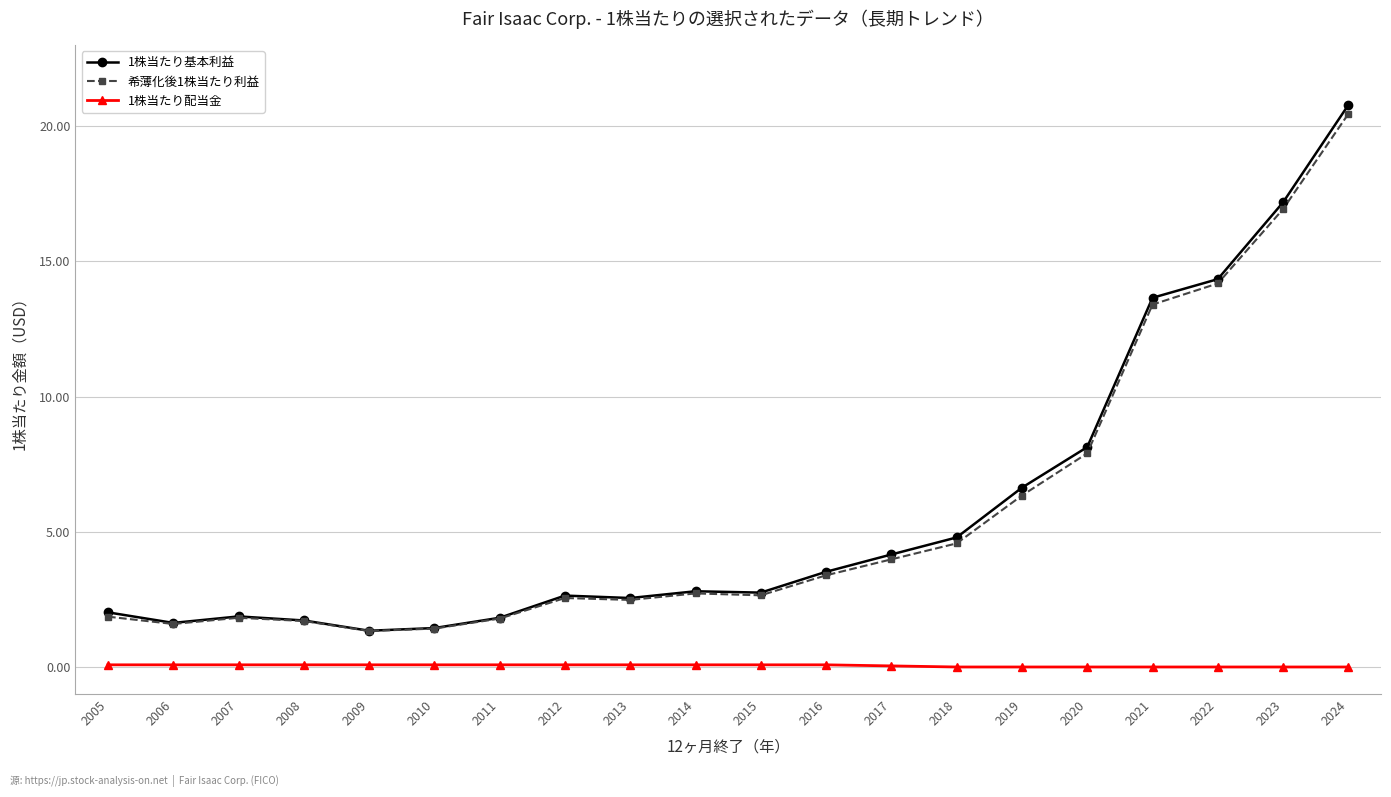

What is the difference between the highest and lowest values at 2018?

4.8